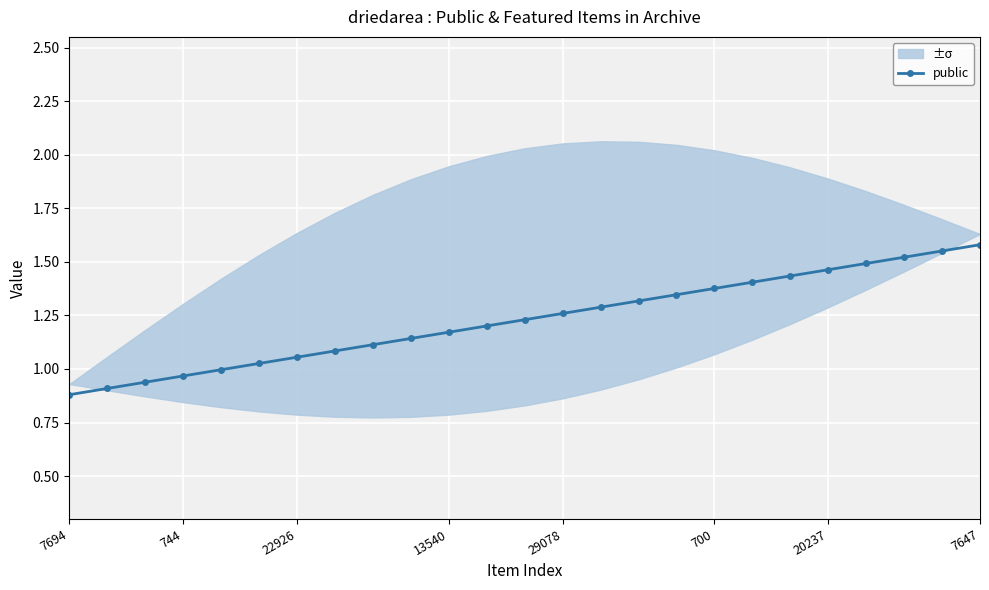

How many values are below 1?

5